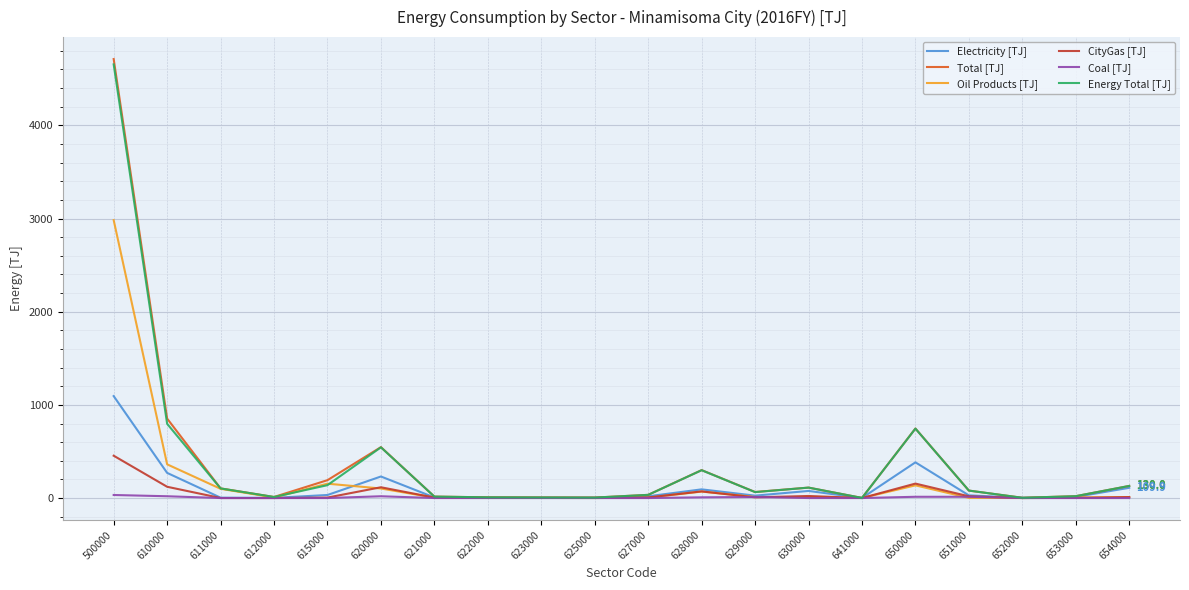

What is the maximum value for Total [TJ]?

4712.0